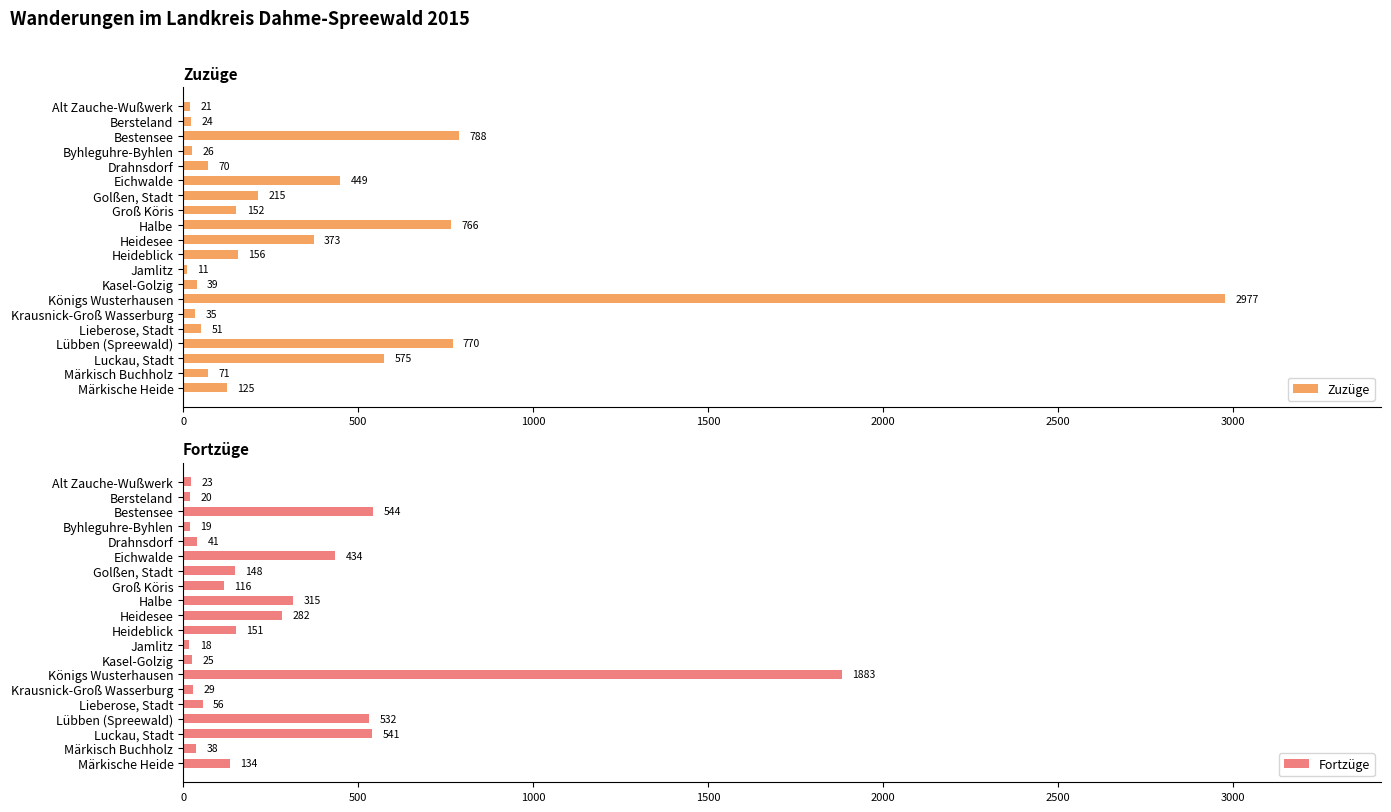

Which series has the largest range (max minus min)?

Zuzüge